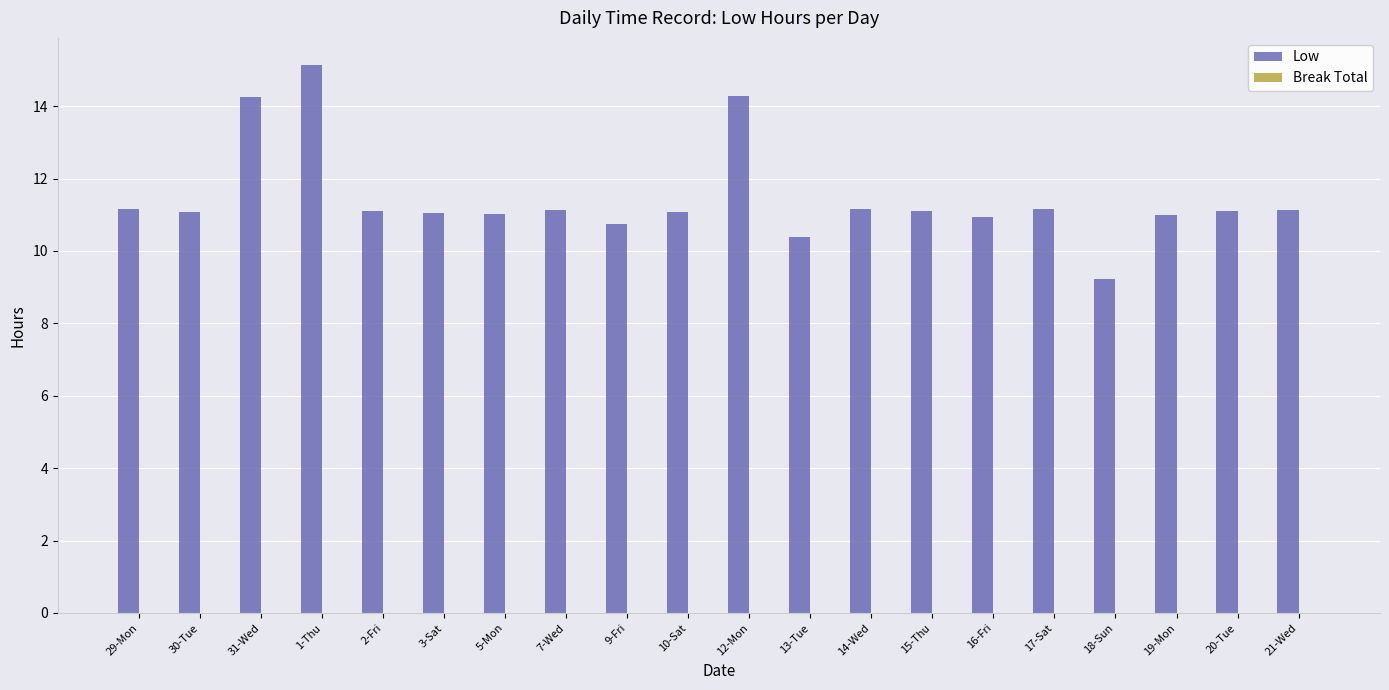

Read the value at 29-Mon.

11.2